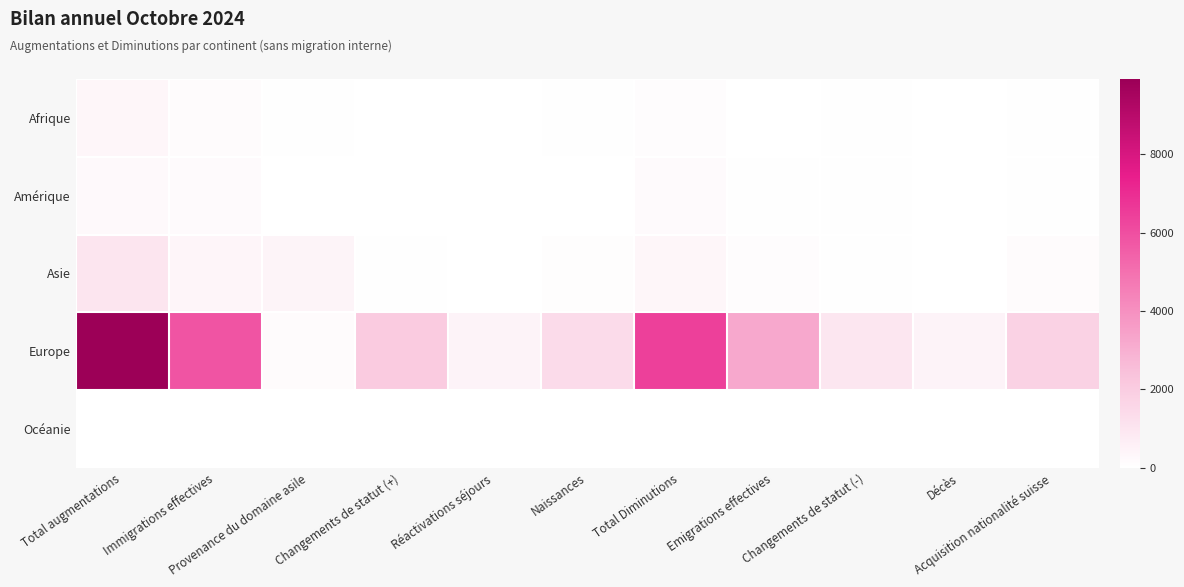

What is the difference between the highest and lowest values at Naissances?

1427